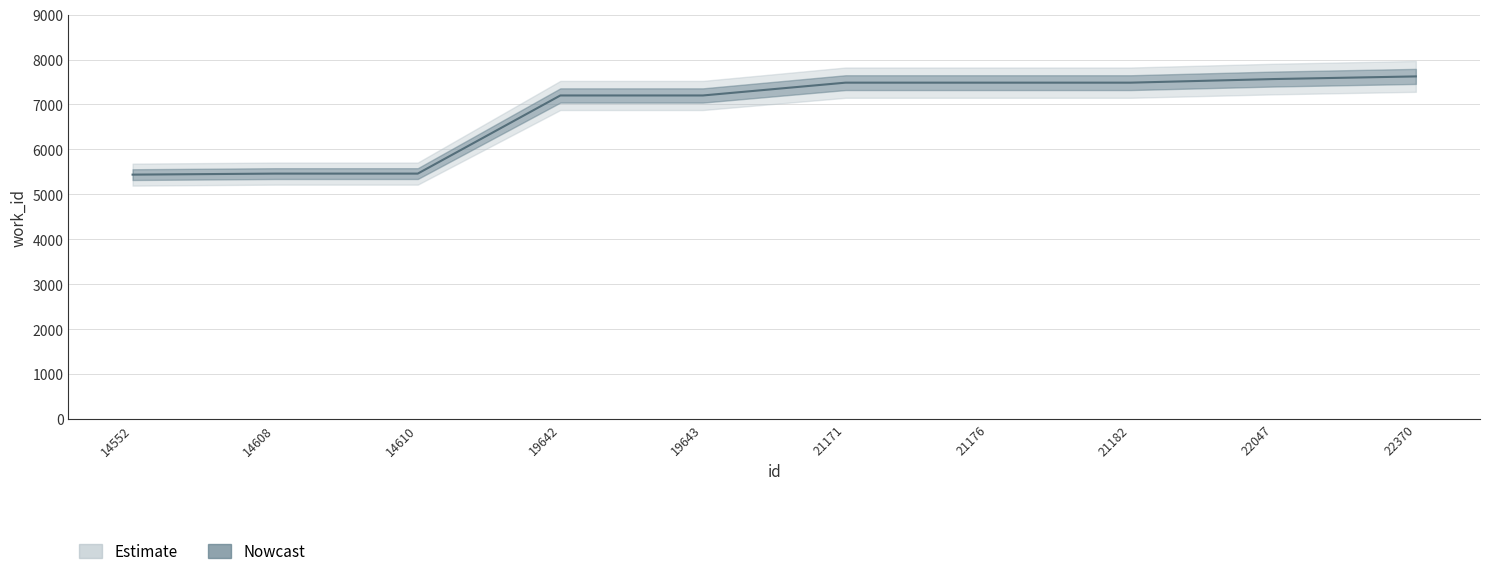

The value at 14610 is 5462. True or false?

True